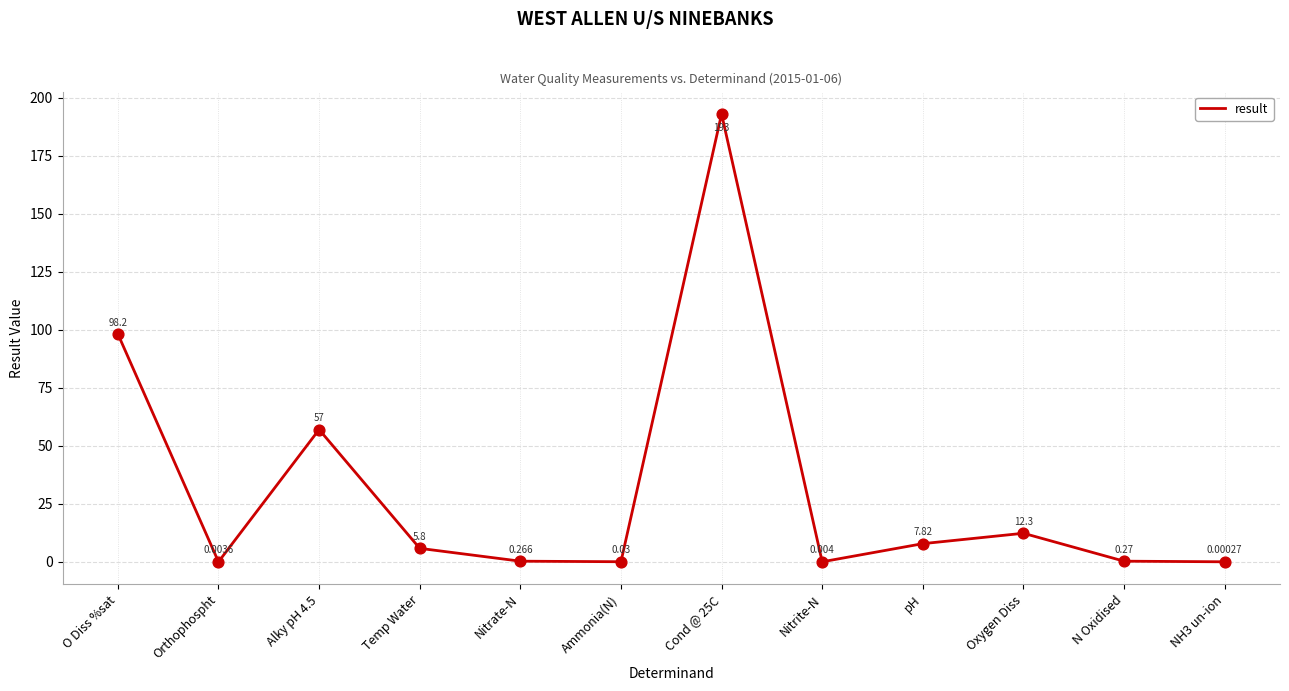

What is the change in value from Orthophospht to Nitrate-N?

+0.3